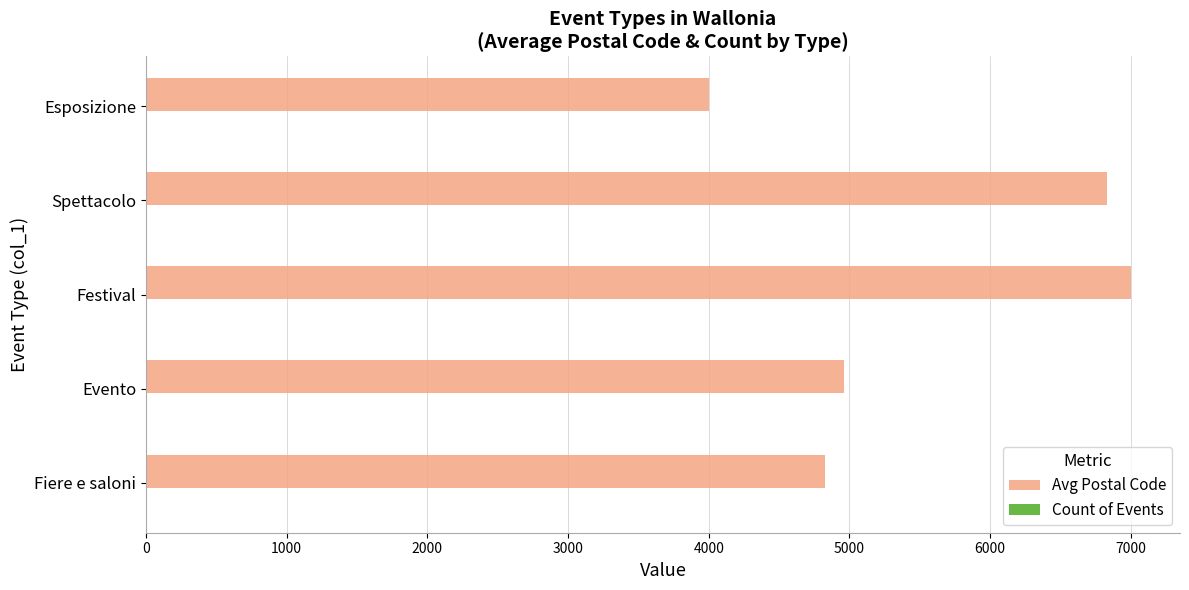

What is the sum of all Avg Postal Code values?

27616